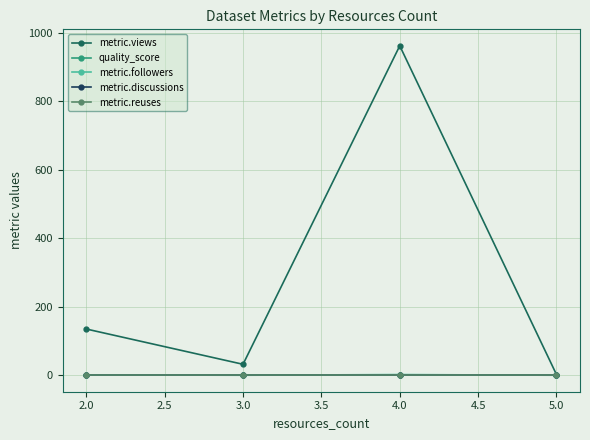

At how many categories does at least one series exceed 273?

1